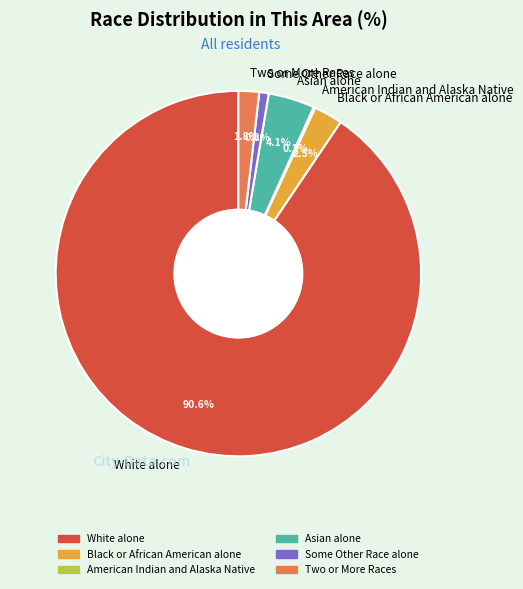

To the nearest percent, what is the combined percentage of Some Other Race alone and Two or More Races?

3%